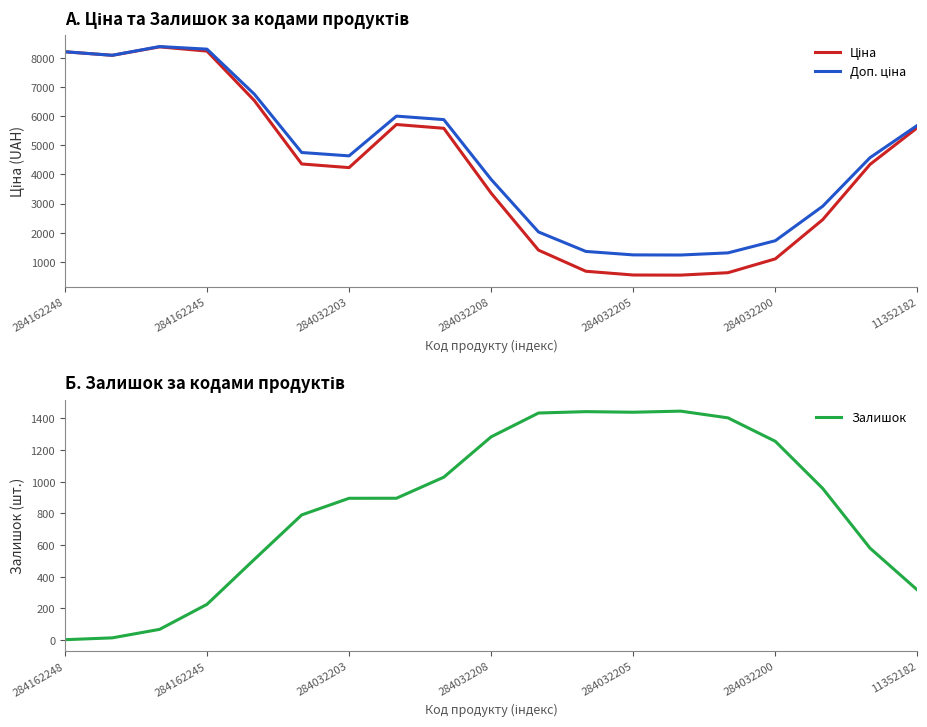

The value of Залишок at 284032205 is 1438.6. True or false?

True